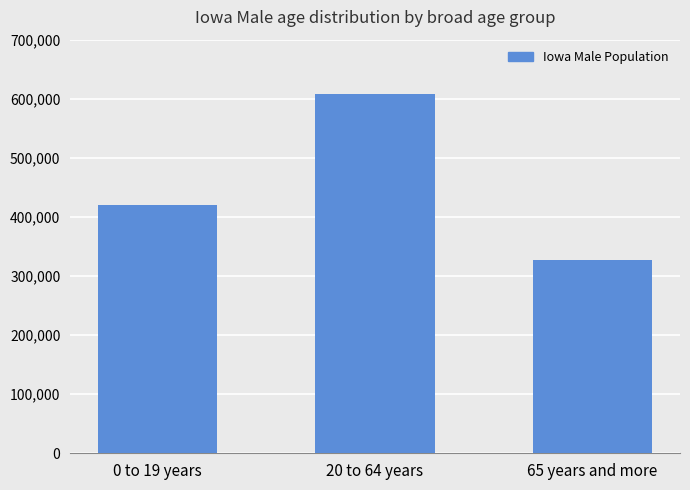

Are the bars grouped side by side (vs. stacked)?

No